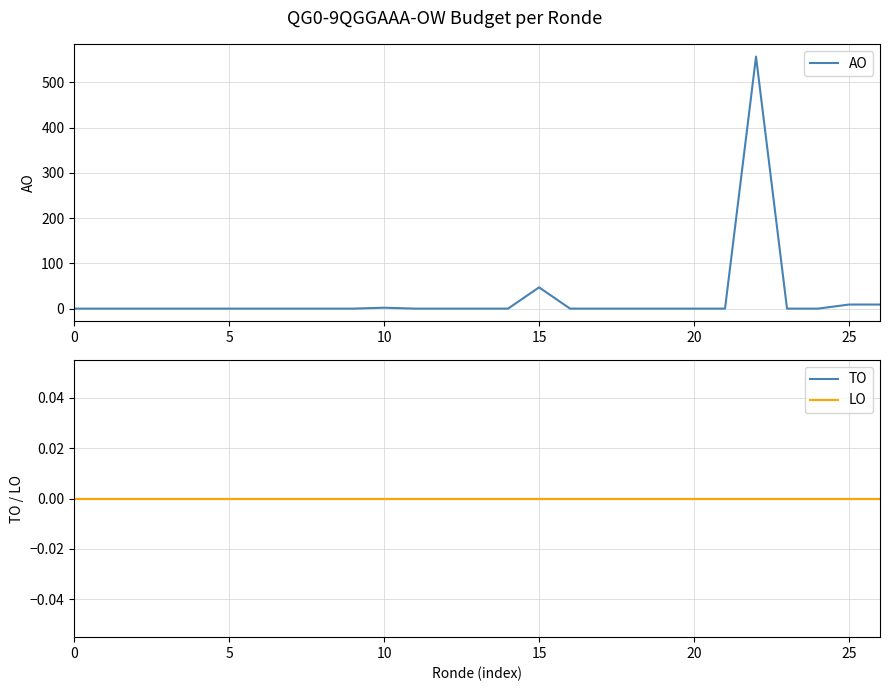

Between 12 and 15, which is larger?

15